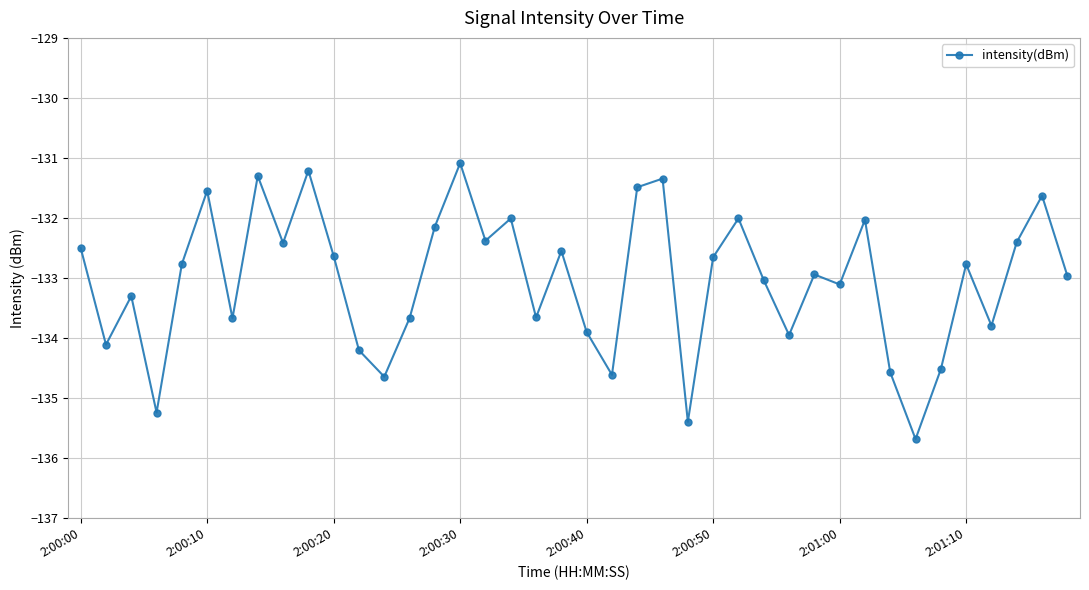

What is the difference between the second highest and minimum values?

4.5